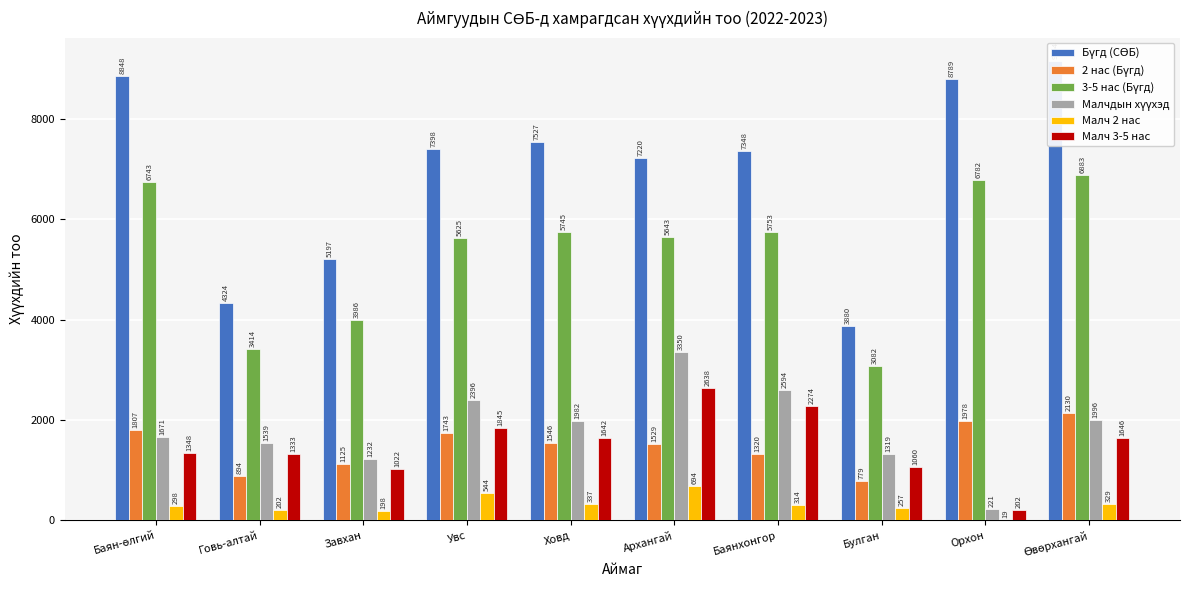

What is the difference between the maximum and minimum values in the Малчдын хүүхэд series?

3129